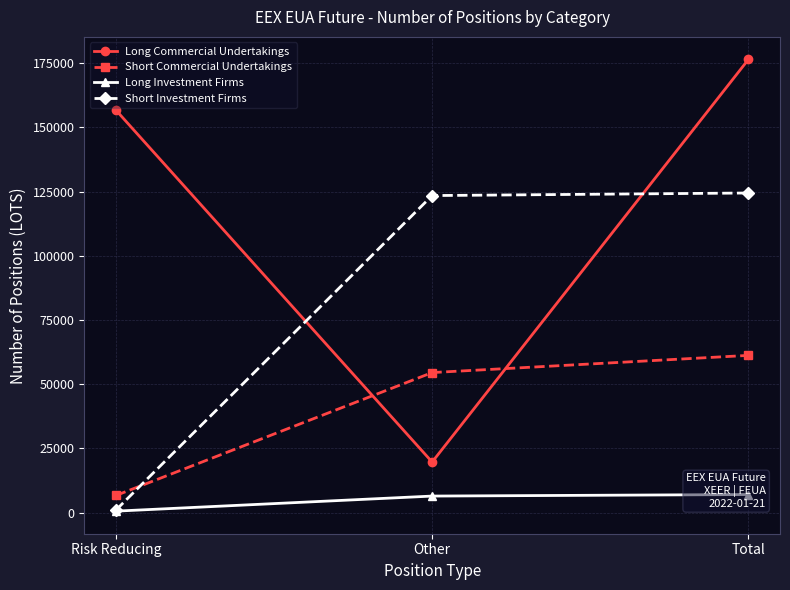

Does the chart display data point markers on the line(s)?

Yes